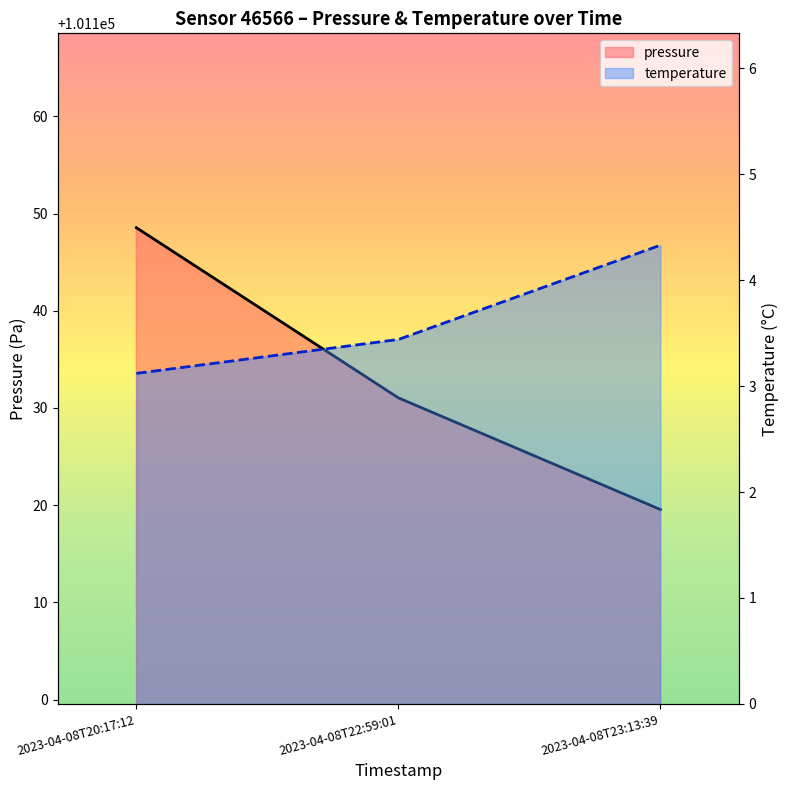

What is the label of the 1st point from the right?

2023-04-08T23:13:39